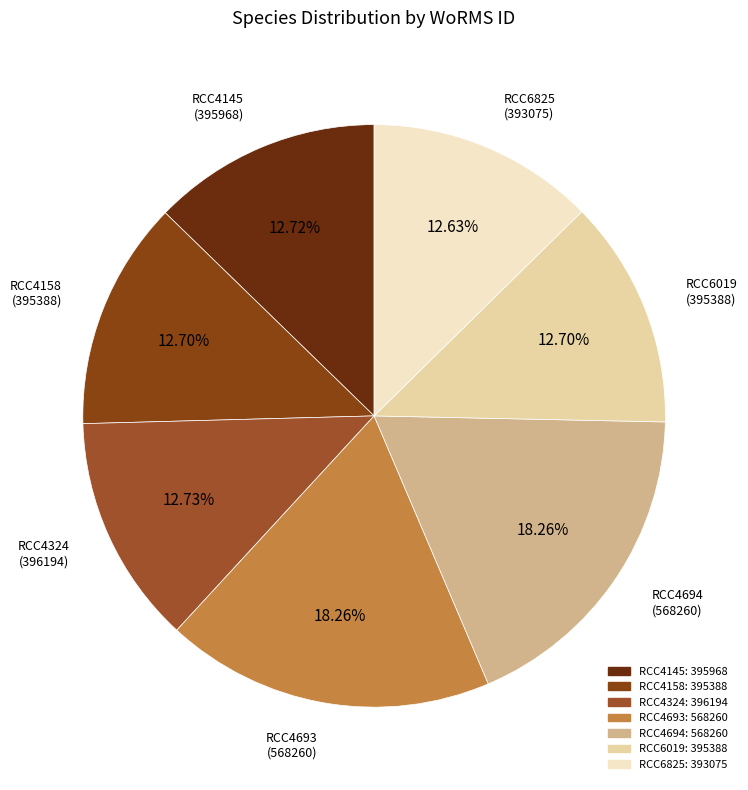

To the nearest percent, what is the average slice percentage?

14%